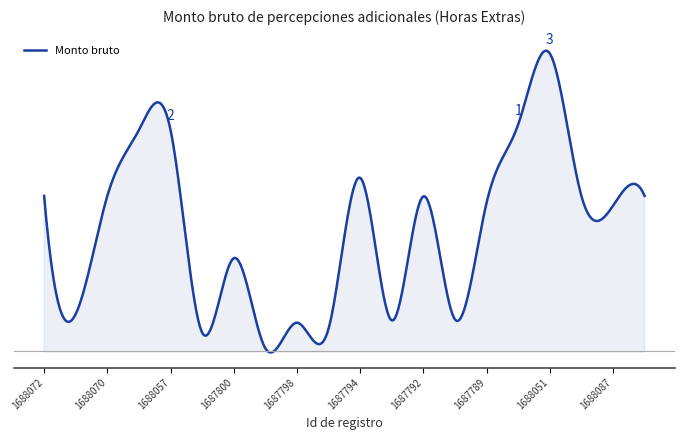

List the labels in order of value, smallest first.

1687799, 1688056, 1687797, 1687798, 1687793, 1687790, 1688071, 1687800, 1688087, 1687789, 1687792, 1688072, 1688070, 1688088, 1688086, 1687794, 1688059, 1688057, 1688052, 1688051